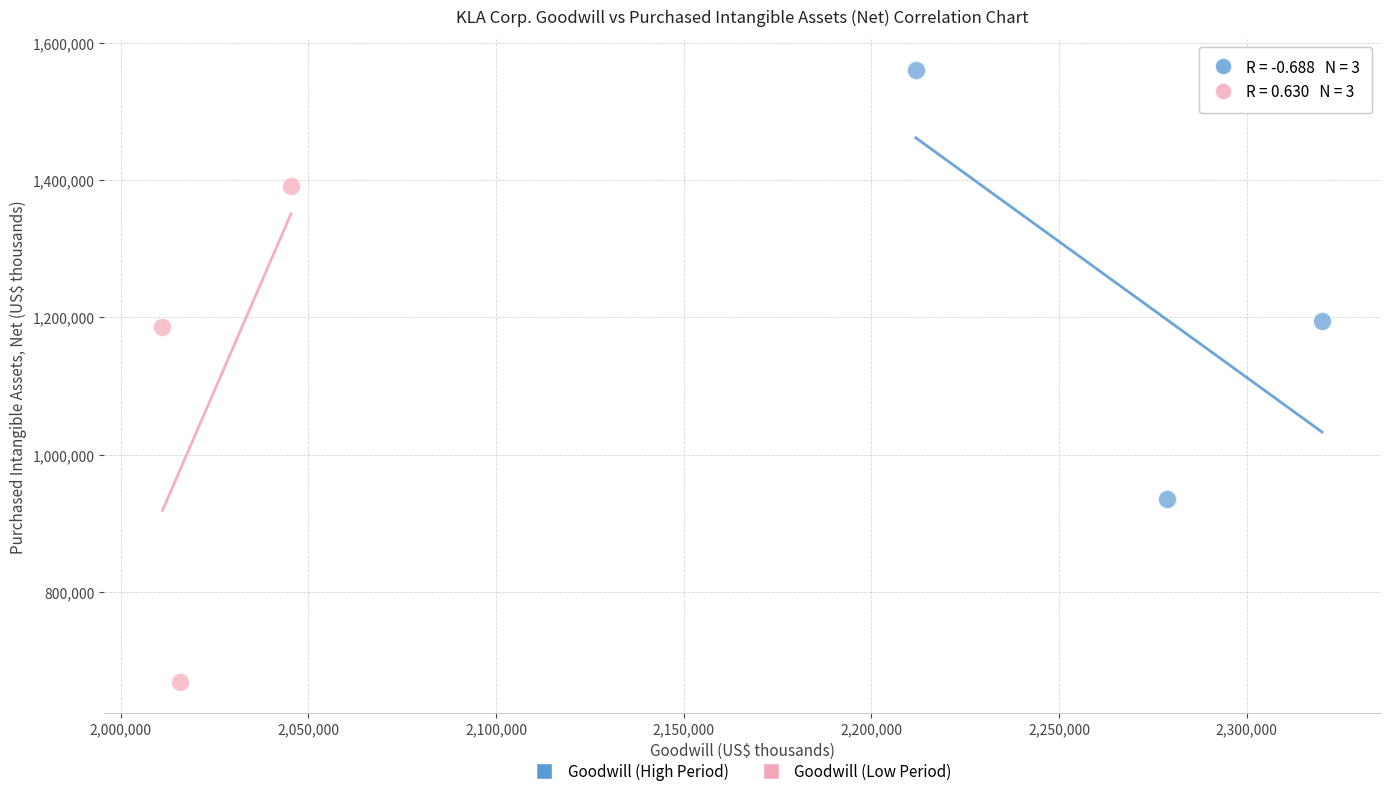

Which series reaches the maximum Y coordinate?

Goodwill (High Period)